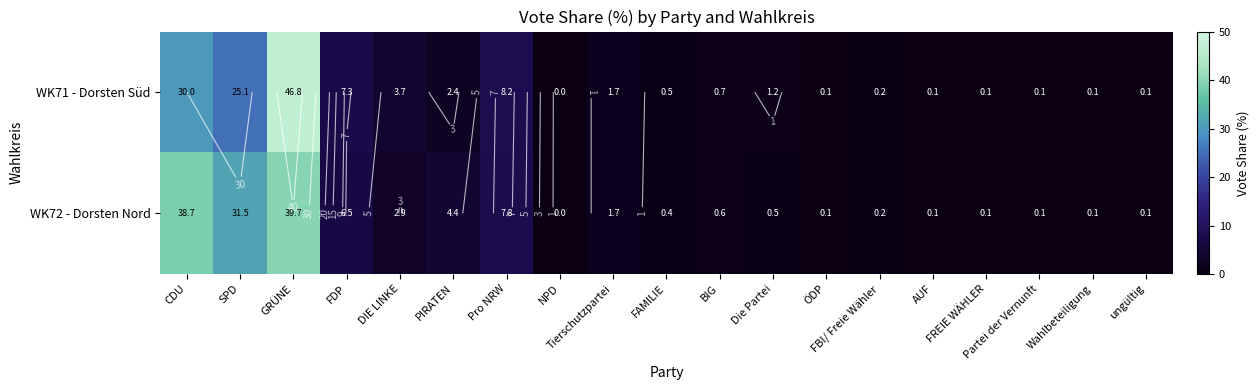

How many series are shown in this chart?

2